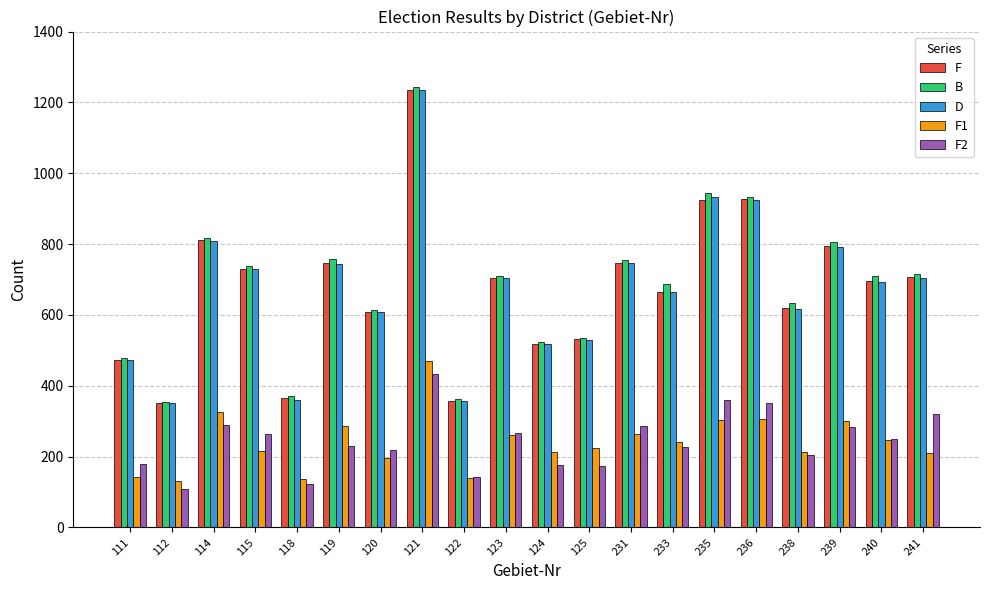

What is the minimum value shown in the chart?

110